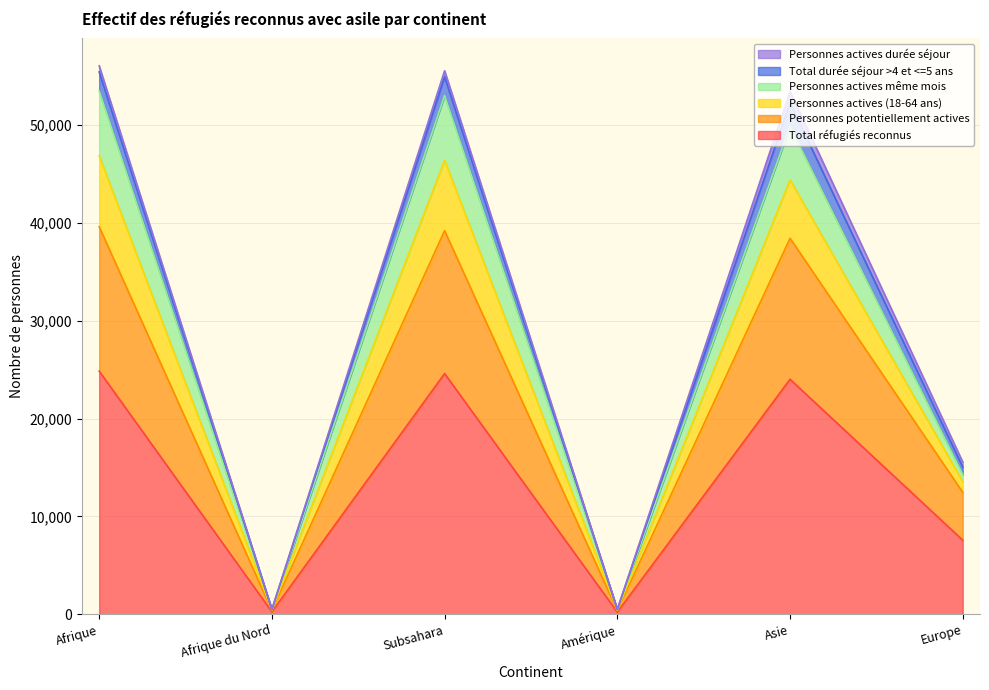

Between Amérique and Europe, which is larger?

Europe